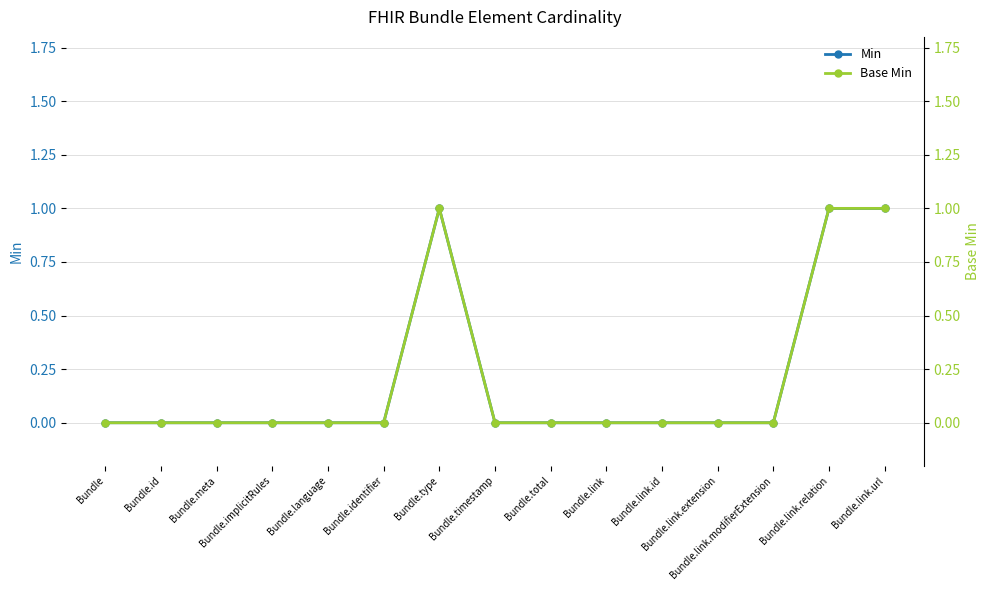

What is the sum of the Min values at Bundle.identifier and Bundle.link.url?

1